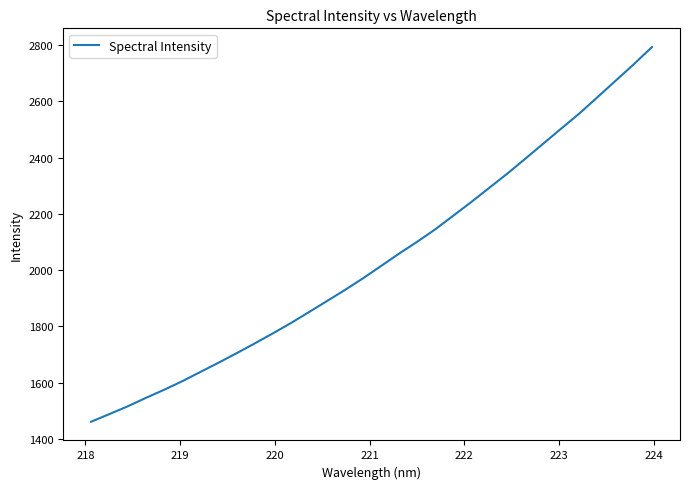

What is the difference between the maximum and minimum values?

1332.2